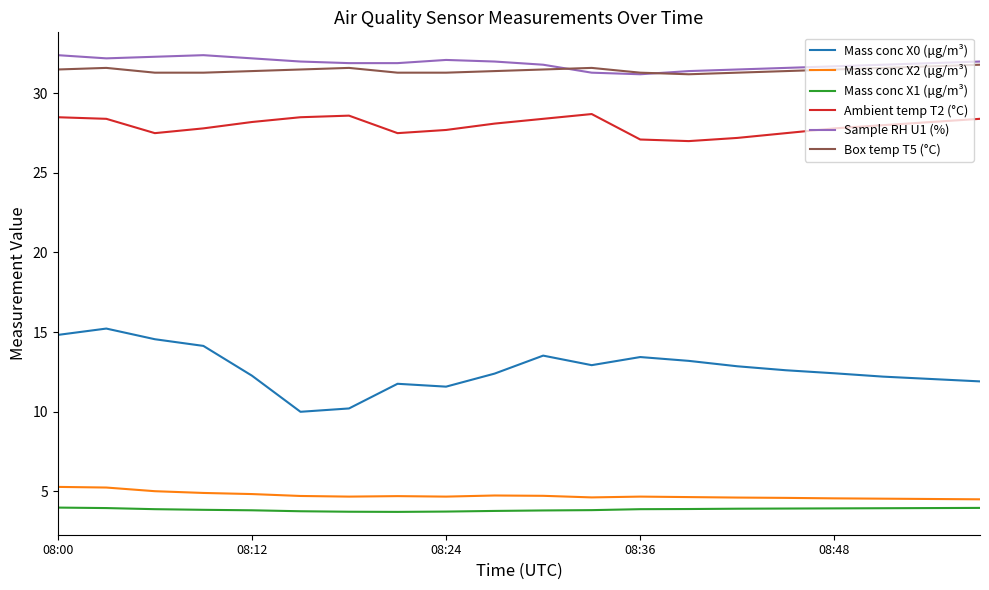

What is the smallest value displayed?

3.7